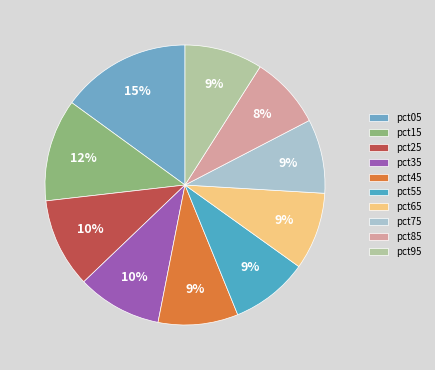

To the nearest percent, what is the average slice percentage?

10%